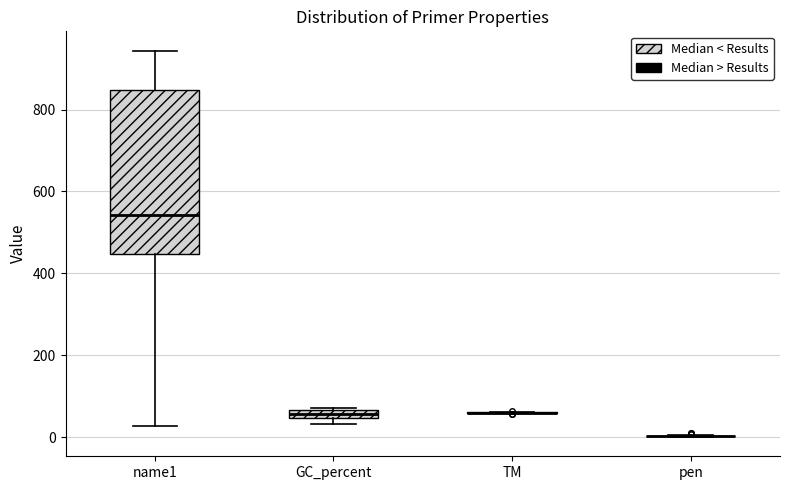

Where does the lower whisker of the box for name1 end on the y-axis? The values are not printed on the chart, so give them approximately, as read against the axis.

20